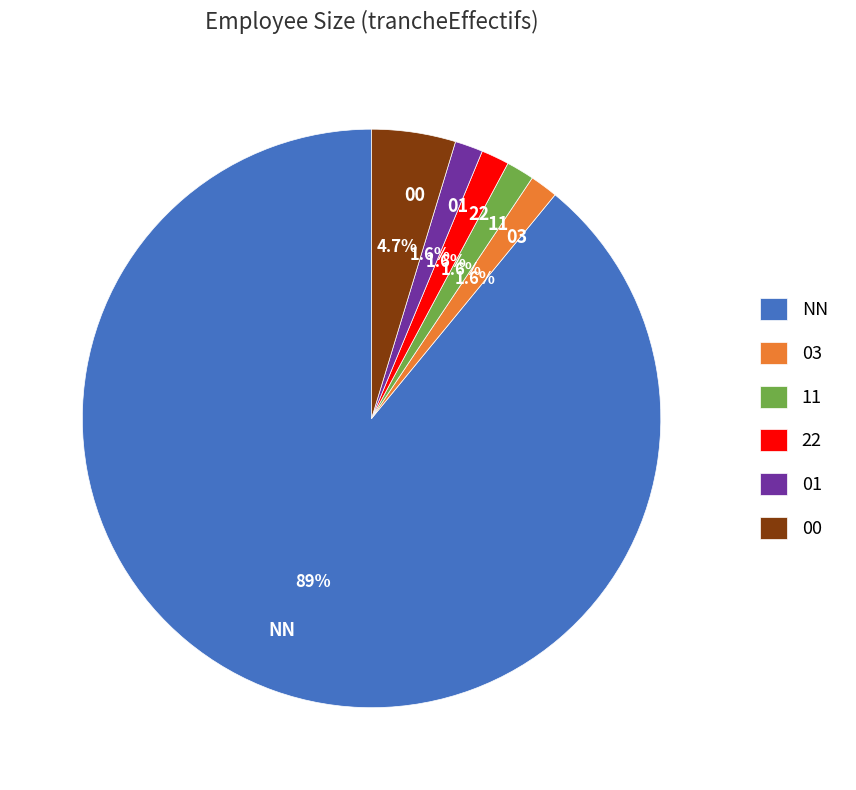

Is there any slice that represents more than half of the pie?

Yes